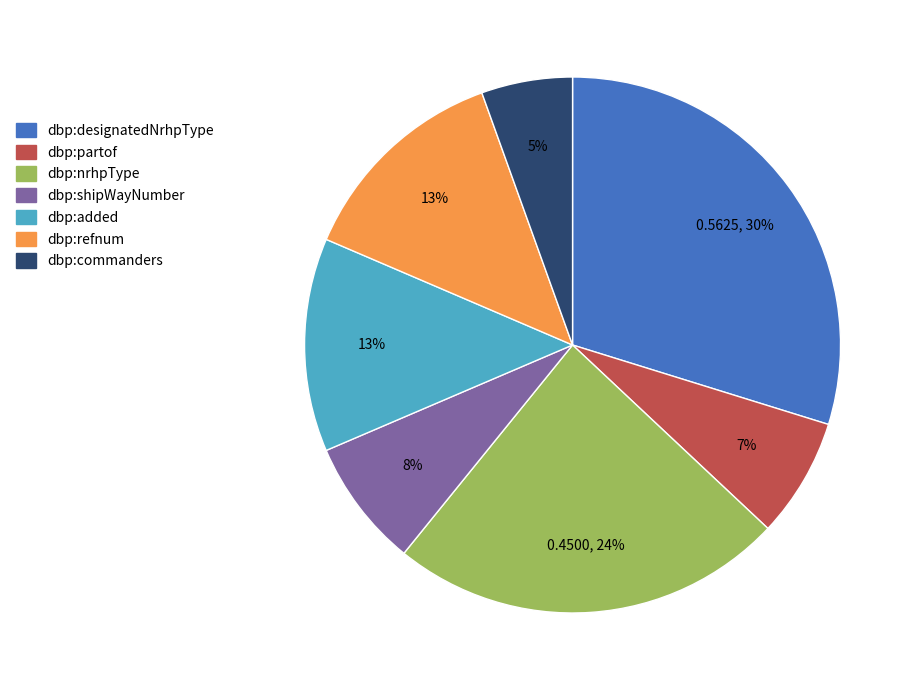

To the nearest percent, what is the combined percentage of dbp:shipWayNumber and dbp:nrhpType?

32%